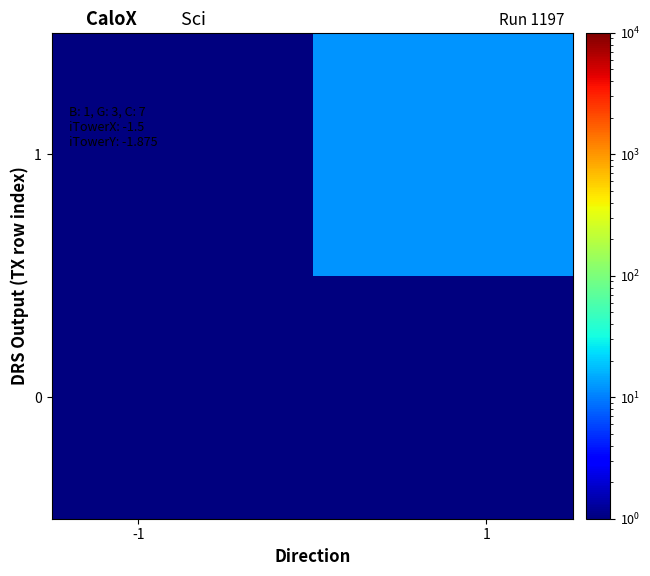

How many distinct data groups are displayed?

2